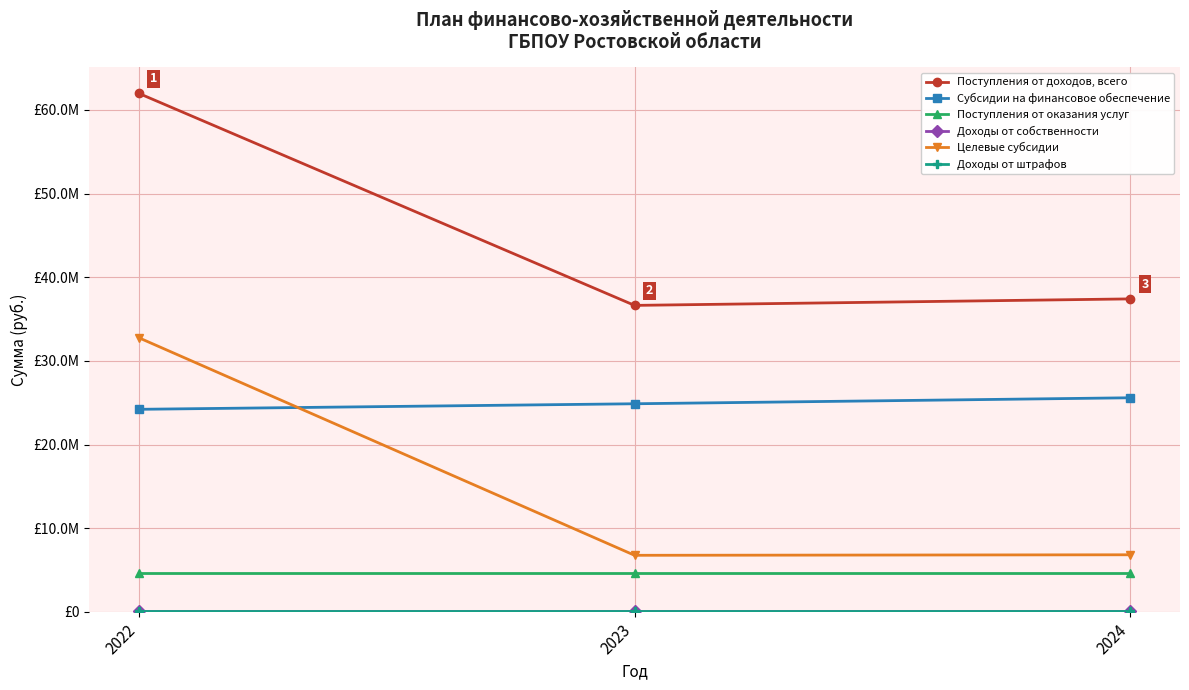

Is this an area chart (filled region under the line)?

No